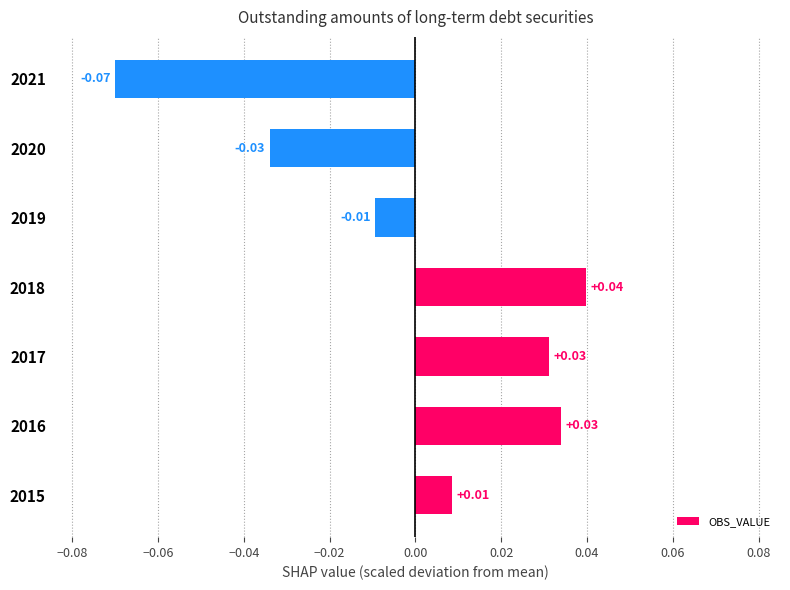

What is the difference between the second highest and second lowest values?

0.1